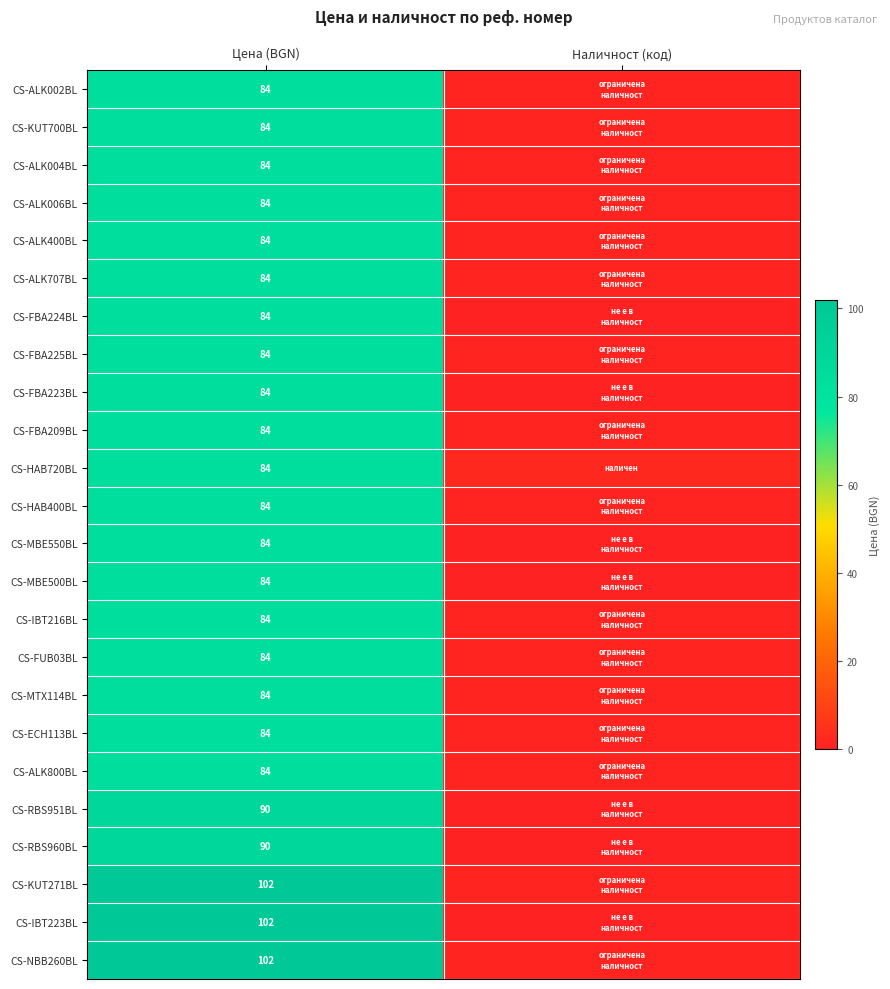

The value of CS-HAB400BL at Цена (BGN) is 41. True or false?

False